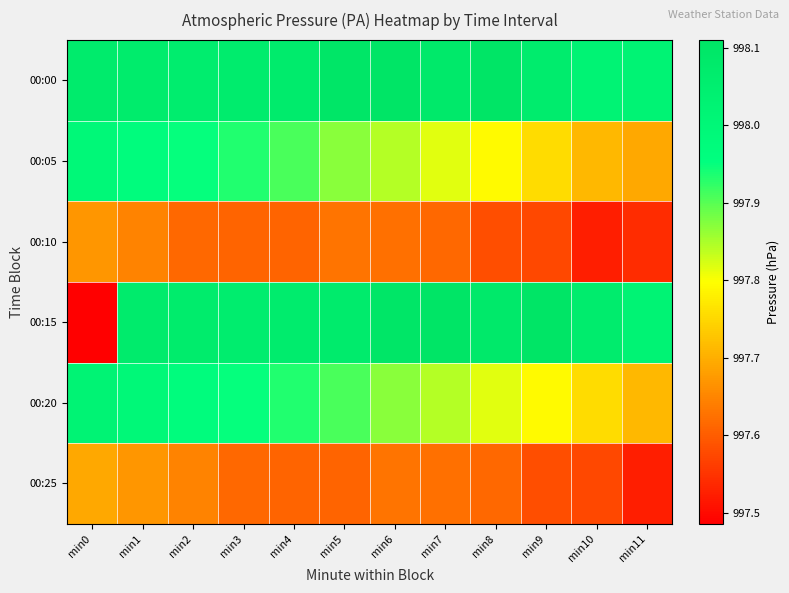

Which series changed the most between min1 and min10?

00:05